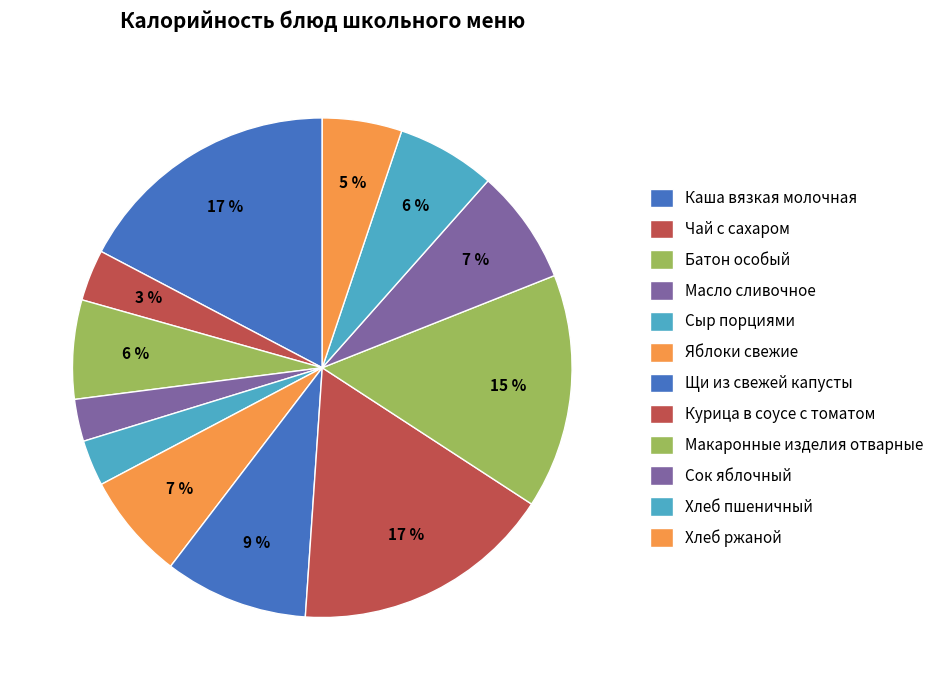

What percentage is the Каша вязкая молочная slice, to the nearest percent?

17%